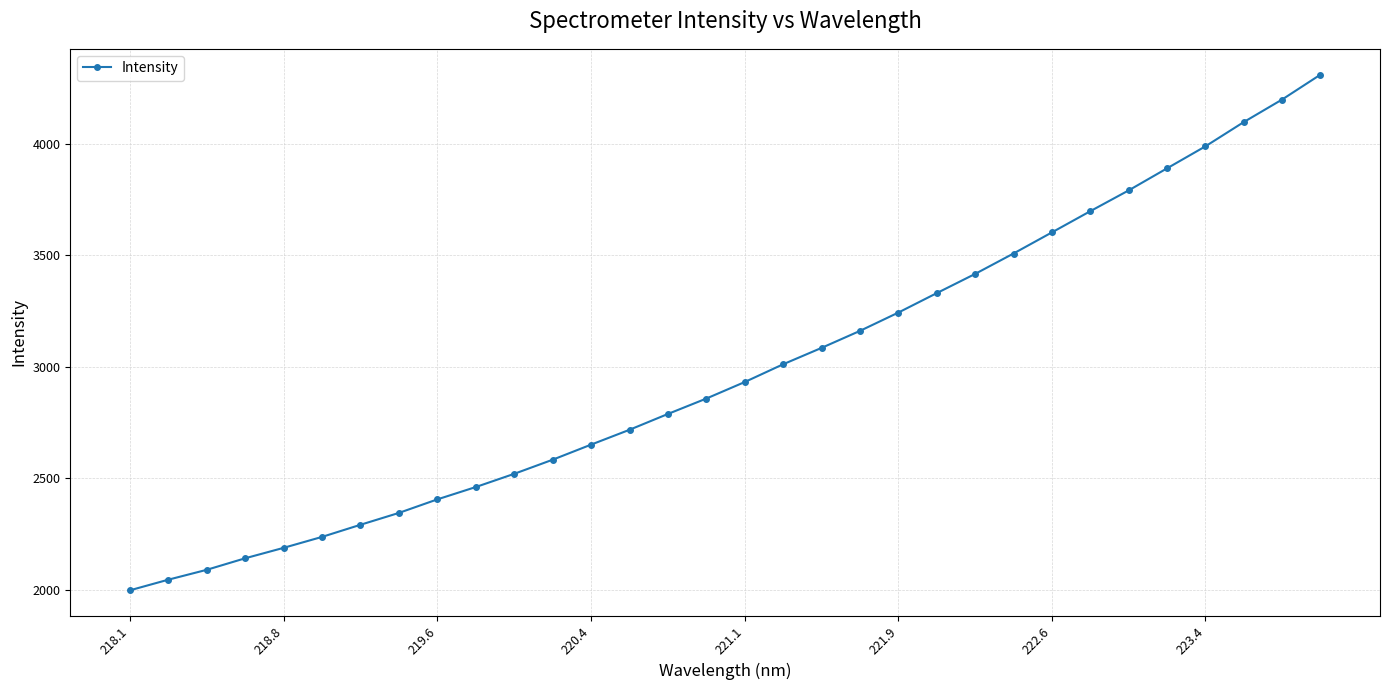

How many lines are shown in the chart?

1